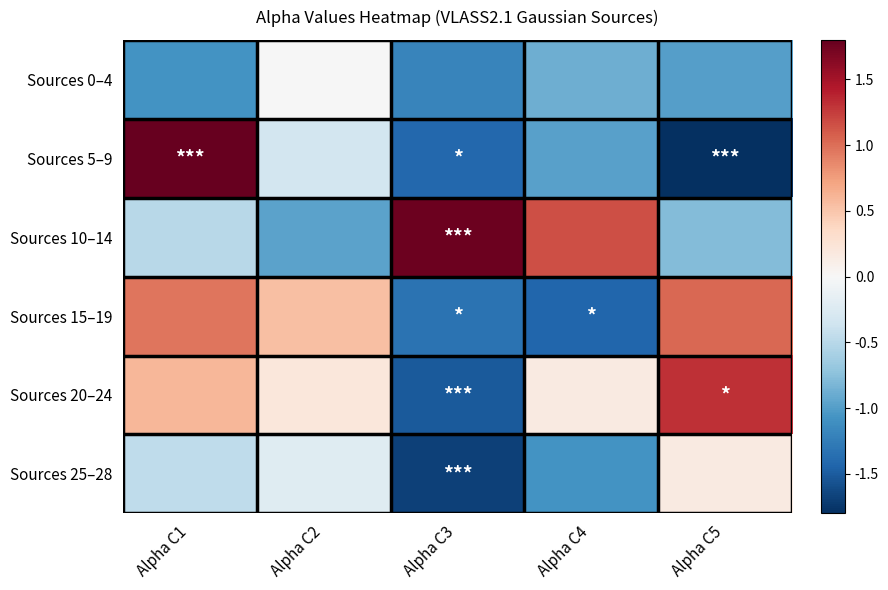

Rank the series by their maximum value, from lowest to highest.

Sources 0–4, Sources 25–28, Sources 15–19, Sources 20–24, Sources 10–14, Sources 5–9